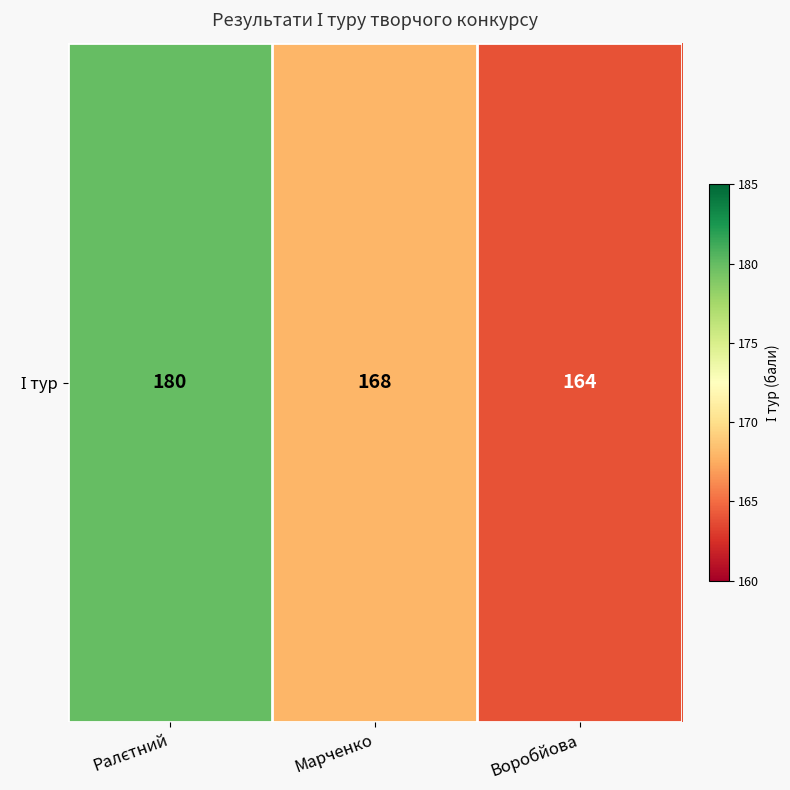

How many values are below 168?

1